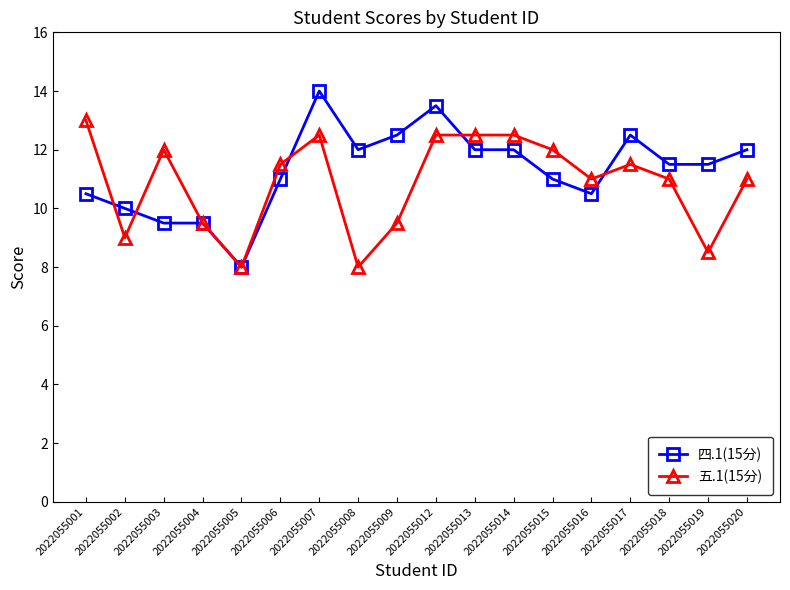

At which category does the chart reach its peak across all series?

2022055007